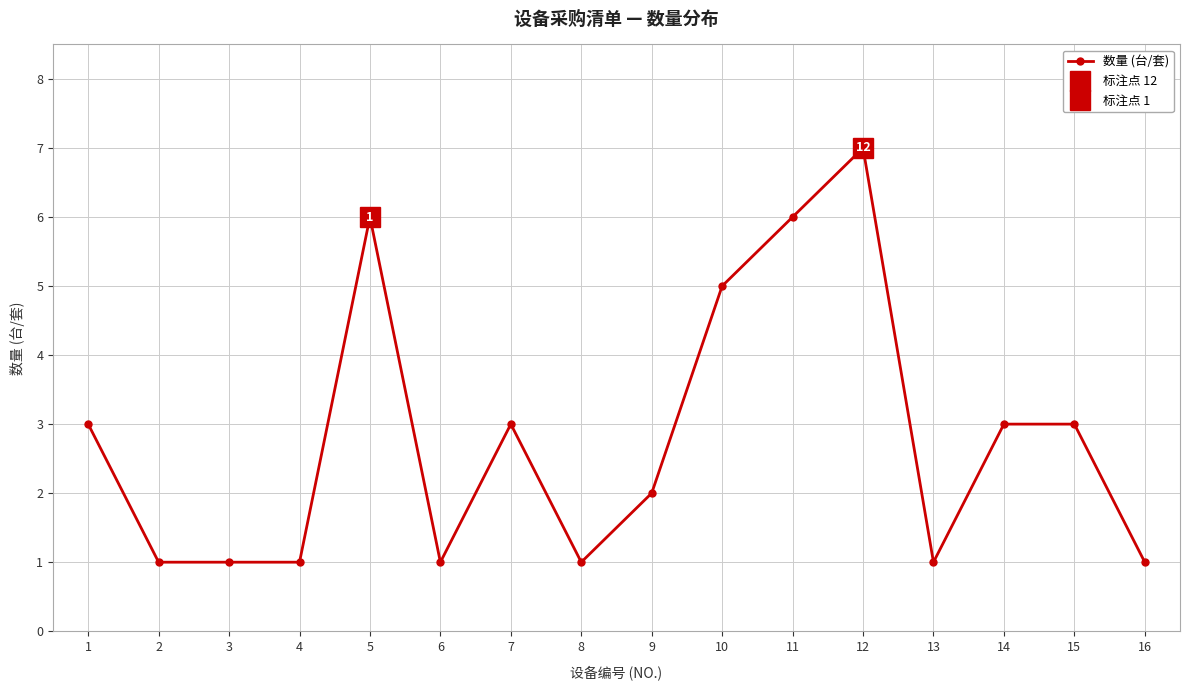

True or false: there are more than 2 points higher than both neighbors.

True